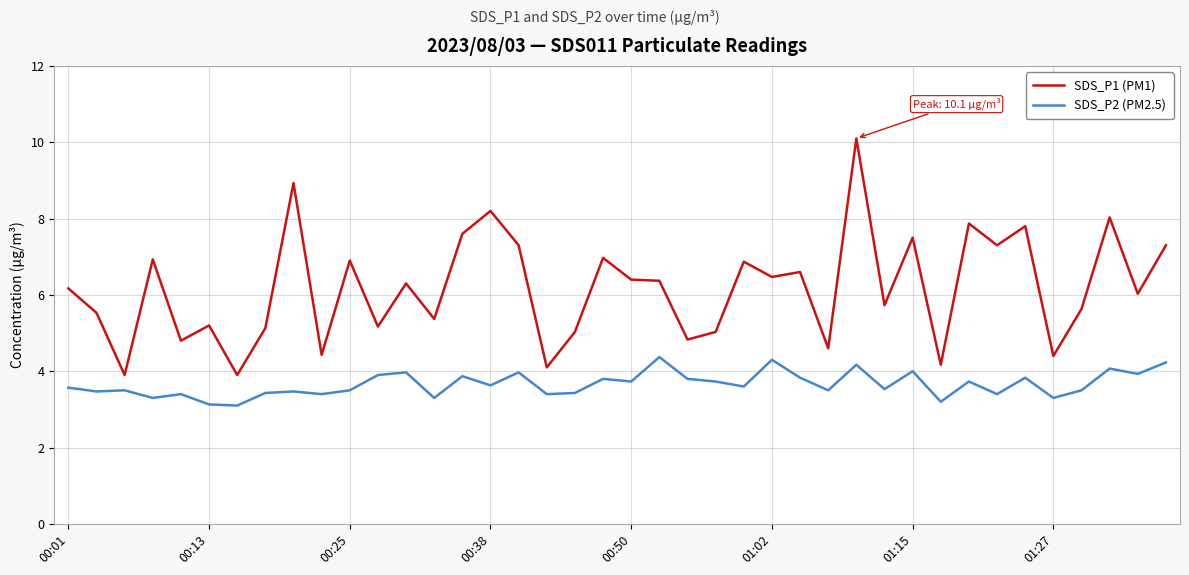

In SDS_P1 (PM1), how many points are higher than both neighbors (excluding endpoints)?

14